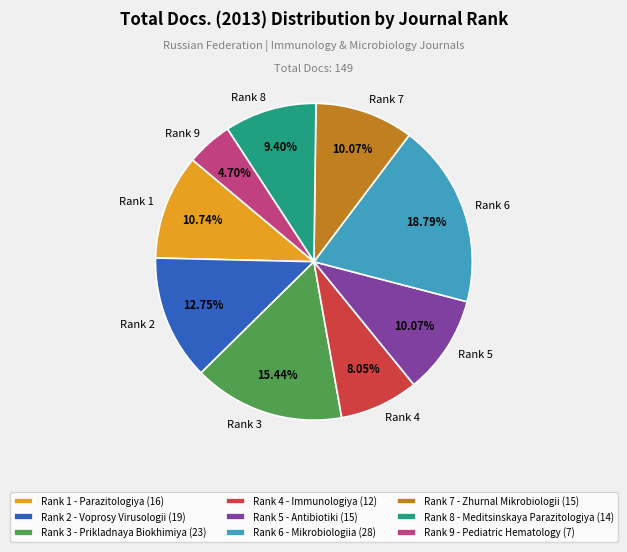

Combined, do Rank 5 - Antibiotiki (15) and Rank 4 - Immunologiya (12) account for over 50%?

No